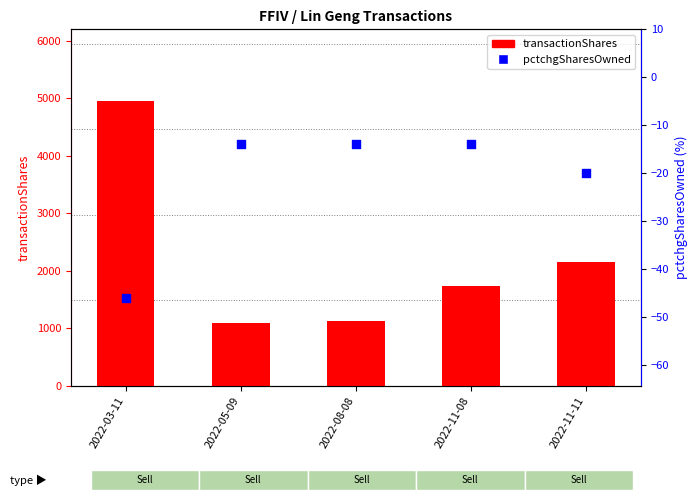

Which series contains the highest Y value?

transactionShares